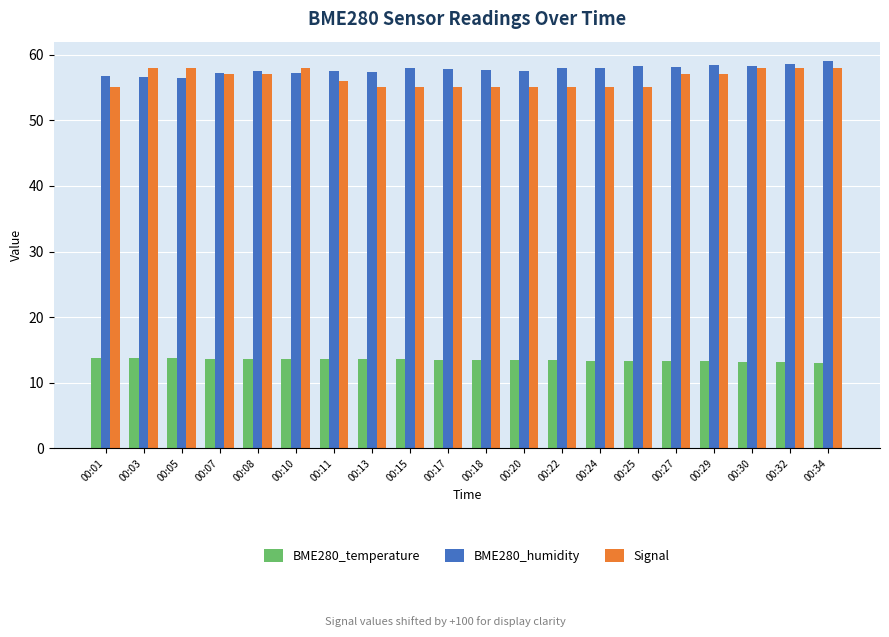

What is the sum of all BME280_temperature values?

269.5